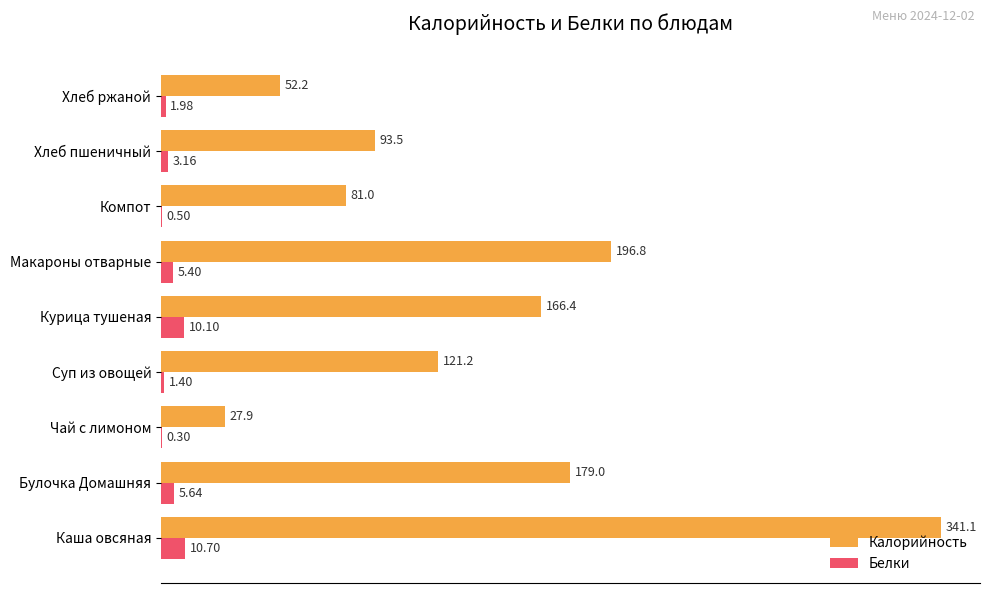

At which label does Калорийность reach its peak?

Каша овсяная